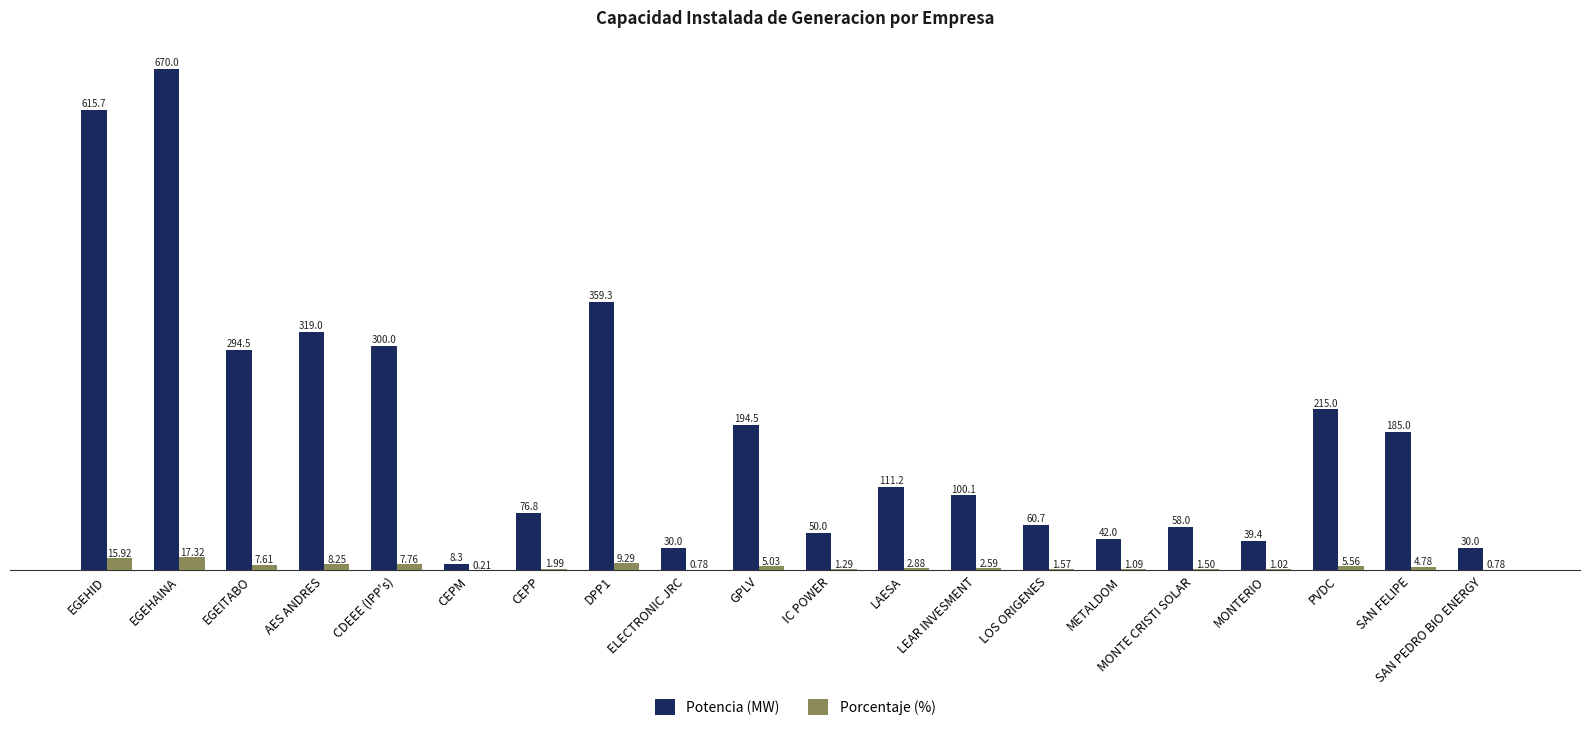

Which label corresponds to the largest value in the chart?

EGEHAINA